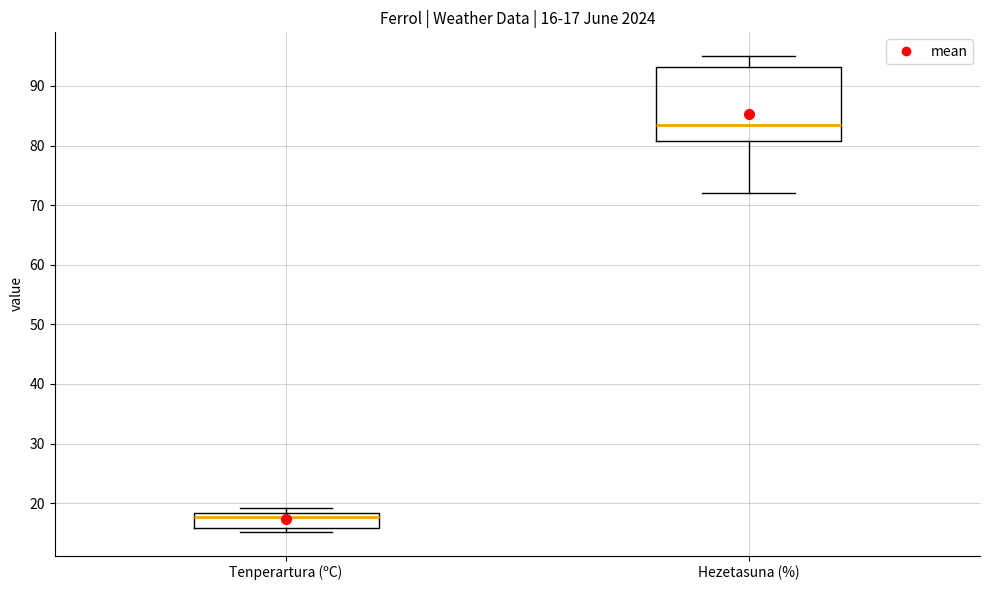

Which box's median line is the lowest?

Tenperartura (ºC)